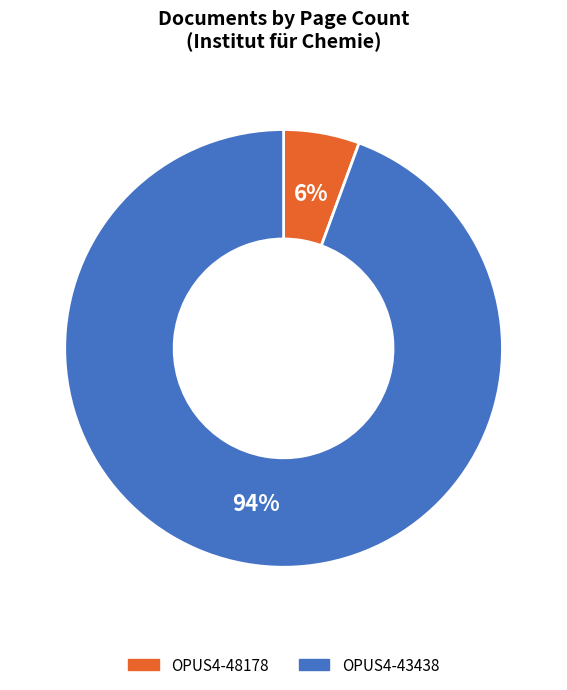

Combined, do OPUS4-48178 and OPUS4-43438 account for over 50%?

Yes